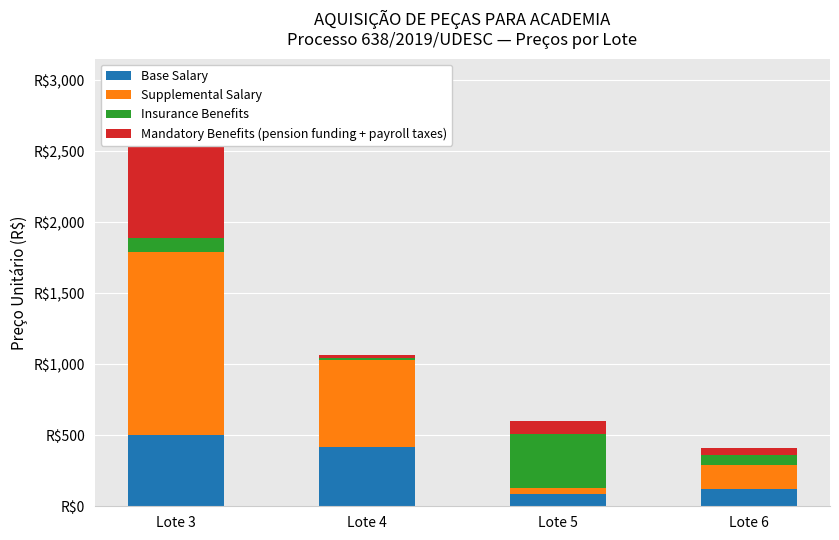

Reading left to right, transcribe all the data shown in this chart.

Base Salary: Lote 3=500.2	Lote 4=420.1	Lote 5=85.6	Lote 6=118.8
Supplemental Salary: Lote 3=1288.2	Lote 4=609.4	Lote 5=40.9	Lote 6=170.1
Insurance Benefits: Lote 3=100.8	Lote 4=16.9	Lote 5=383.6	Lote 6=69.8
Mandatory Benefits (pension funding + payroll taxes): Lote 3=853.9	Lote 4=17.2	Lote 5=89.6	Lote 6=52.5